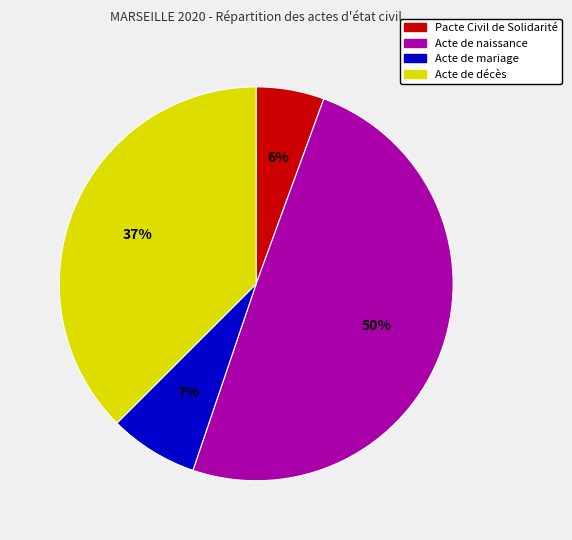

Does Acte de mariage account for over 50% of the chart?

No